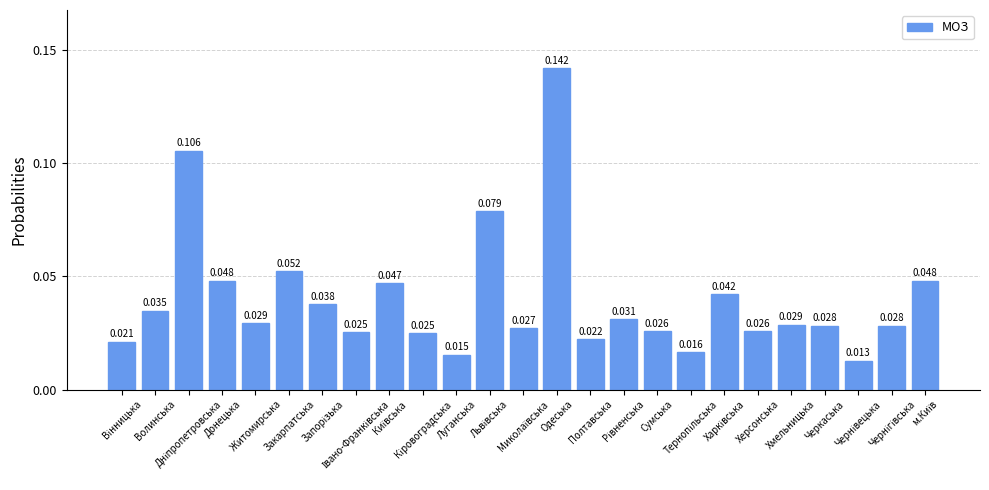

At which category does the chart reach its minimum across all series?

Чернівецька